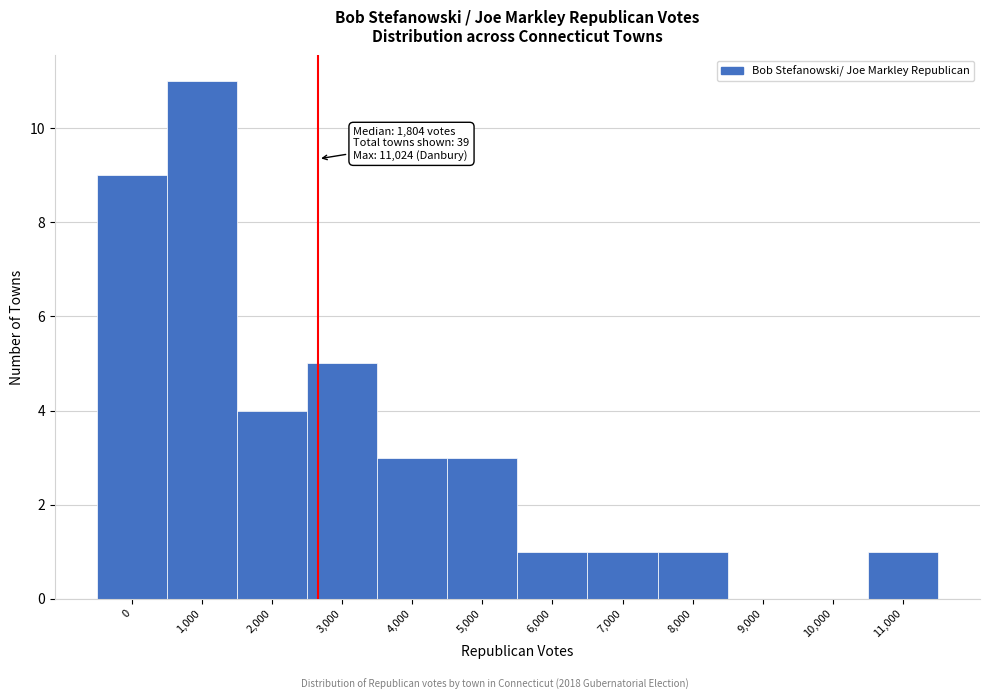

Reading left to right, transcribe all the data shown in this chart.

0=9	1,000=11	2,000=4	3,000=5	4,000=3	5,000=3	6,000=1	7,000=1	8,000=1	9,000=0	10,000=0	11,000=1